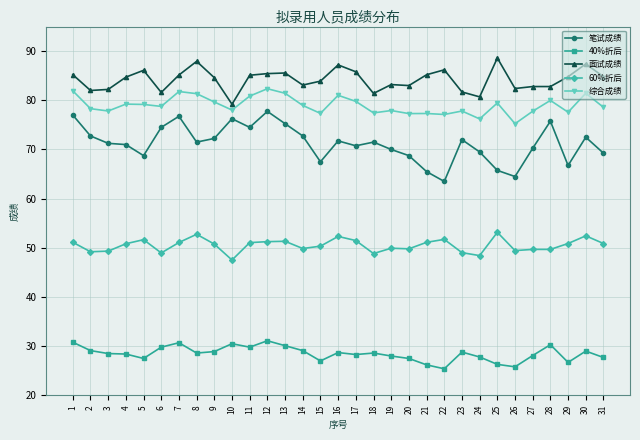

At which label does 笔试成绩 first exceed 71?

1